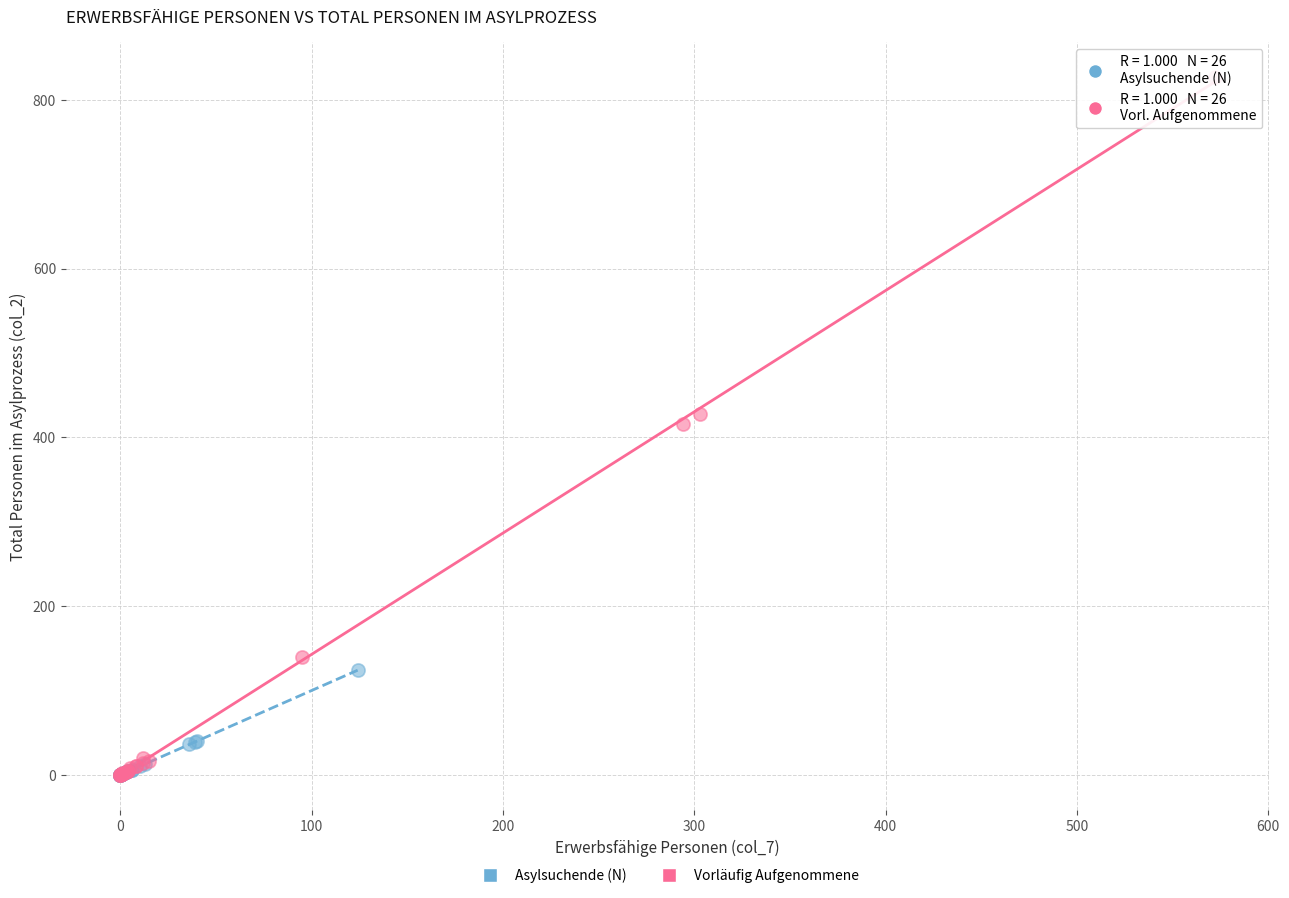

Which series reaches the maximum Y coordinate?

Vorläufig Aufgenommene